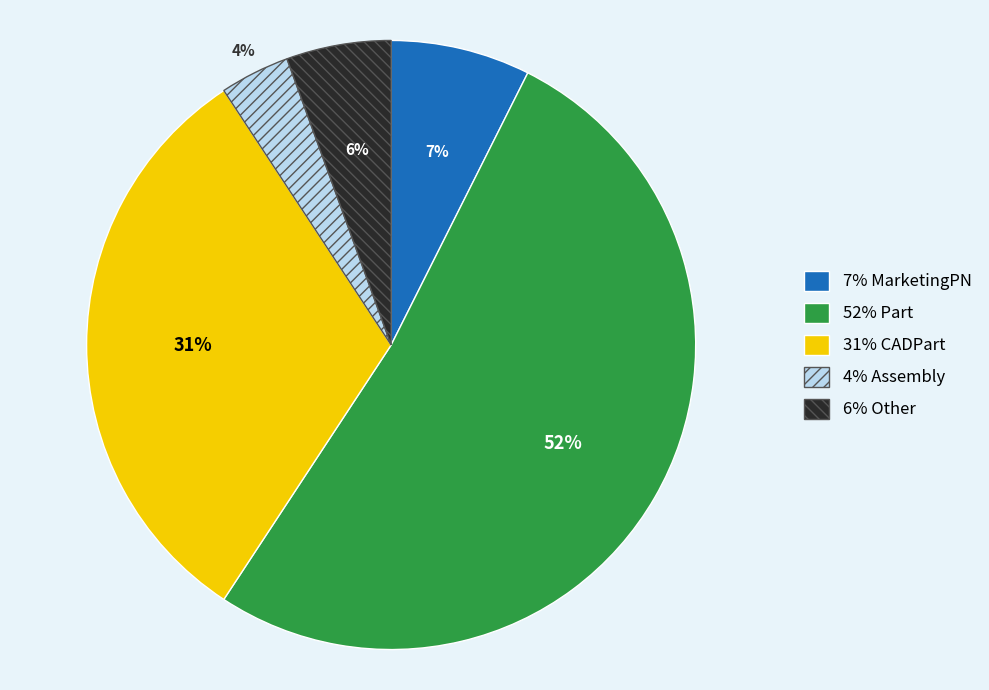

To the nearest percent, what is the average slice percentage?

20%